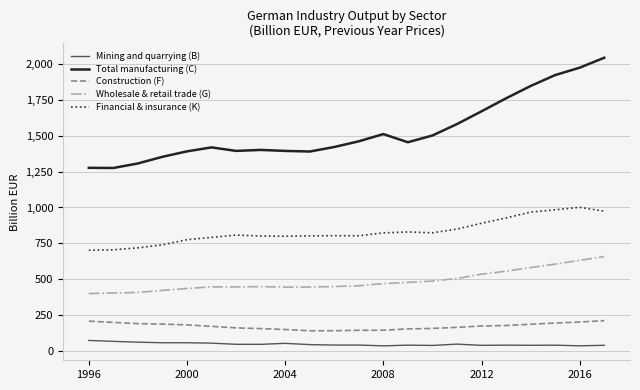

Which series has the largest range (max minus min)?

Total manufacturing (C)